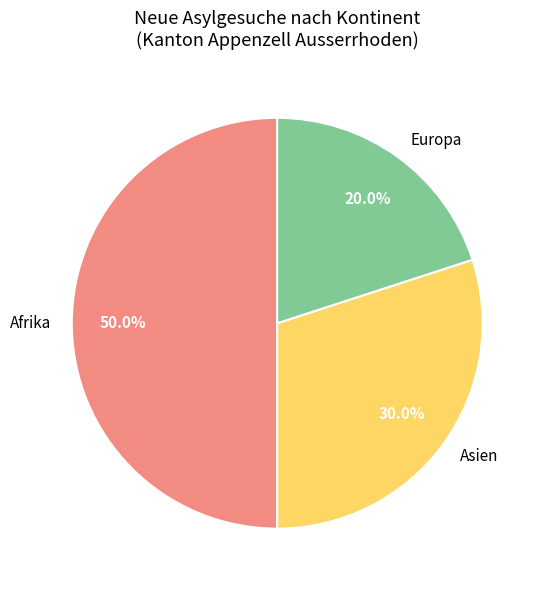

The Europa slice represents 26% of the pie. True or false?

False